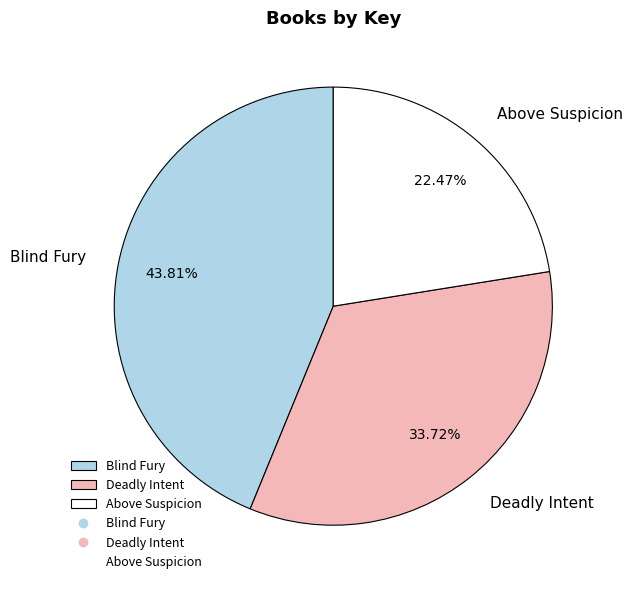

To the nearest percent, what is the combined percentage of Above Suspicion and Blind Fury?

66%